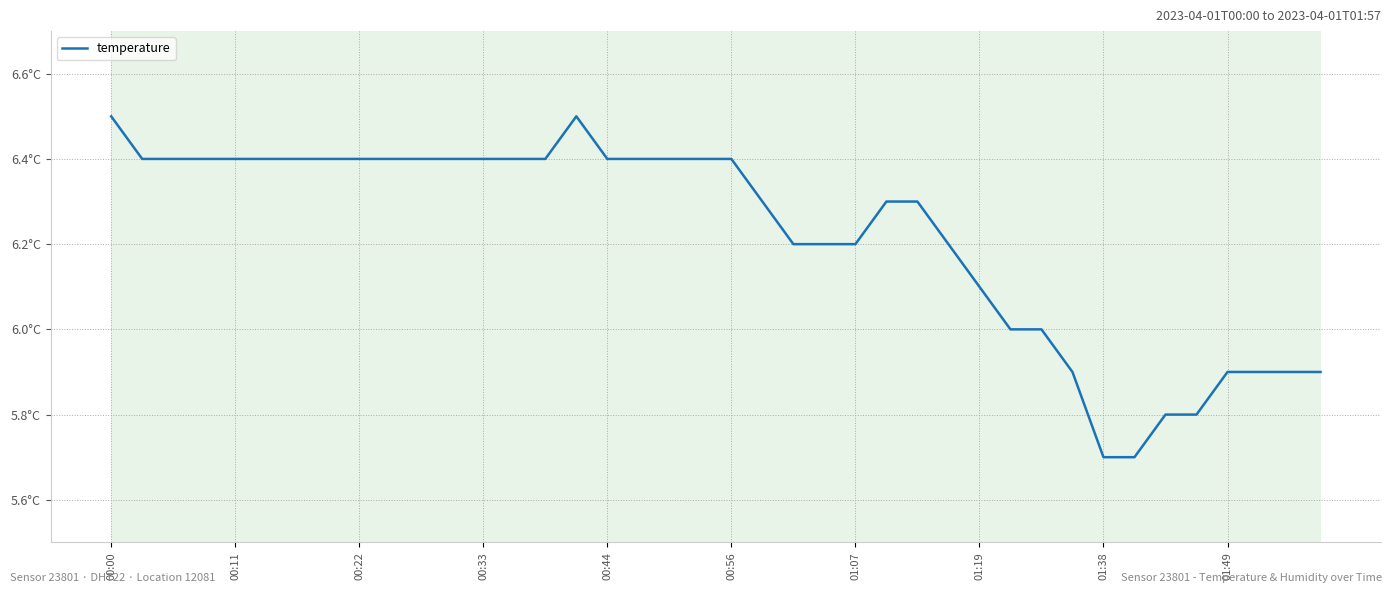

Does the chart display data point markers on the line(s)?

No